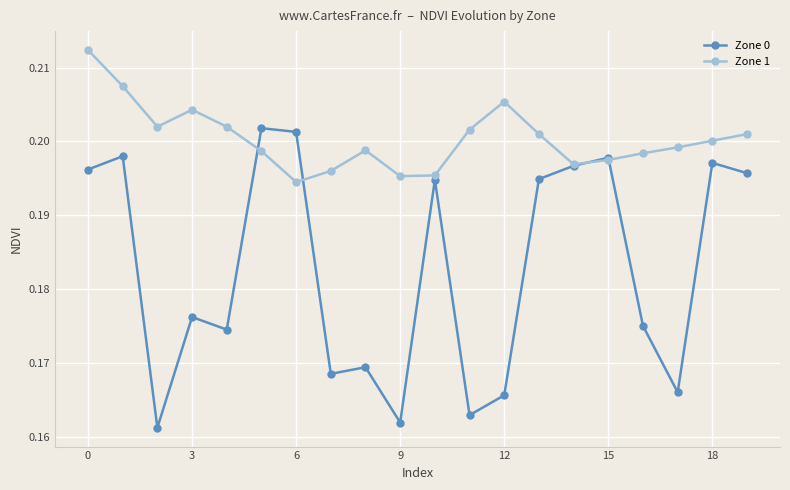

List the series in order of their peak value, lowest first.

Zone 0, Zone 1